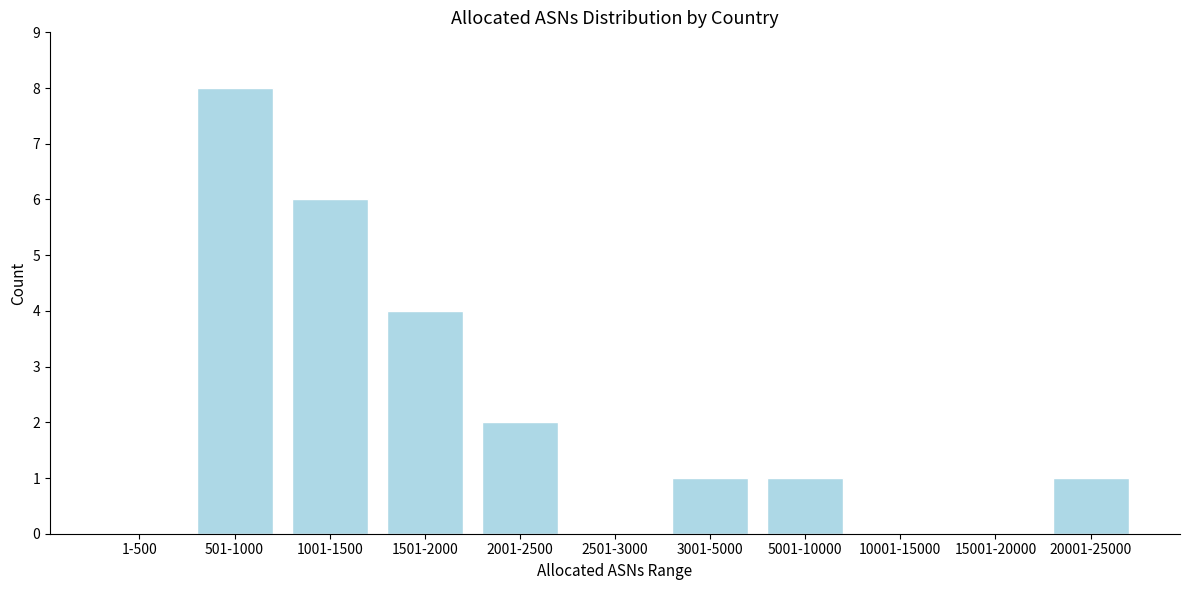

Reading left to right, transcribe all the data shown in this chart.

1-500=0	501-1000=8	1001-1500=6	1501-2000=4	2001-2500=2	2501-3000=0	3001-5000=1	5001-10000=1	10001-15000=0	15001-20000=0	20001-25000=1